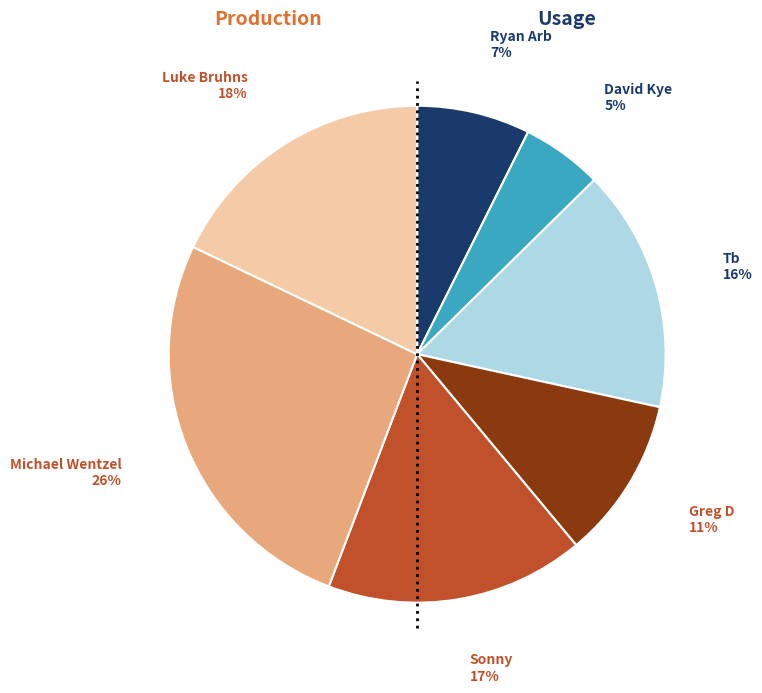

Is there any slice that represents more than half of the pie?

No